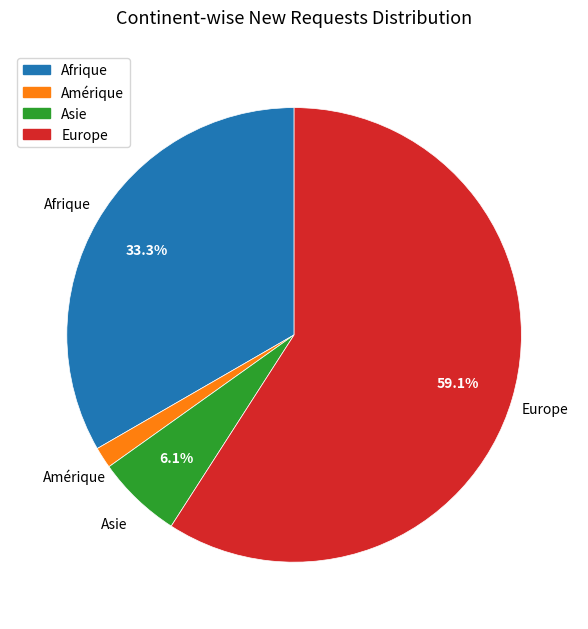

What percentage is the Amérique slice, to the nearest percent?

2%